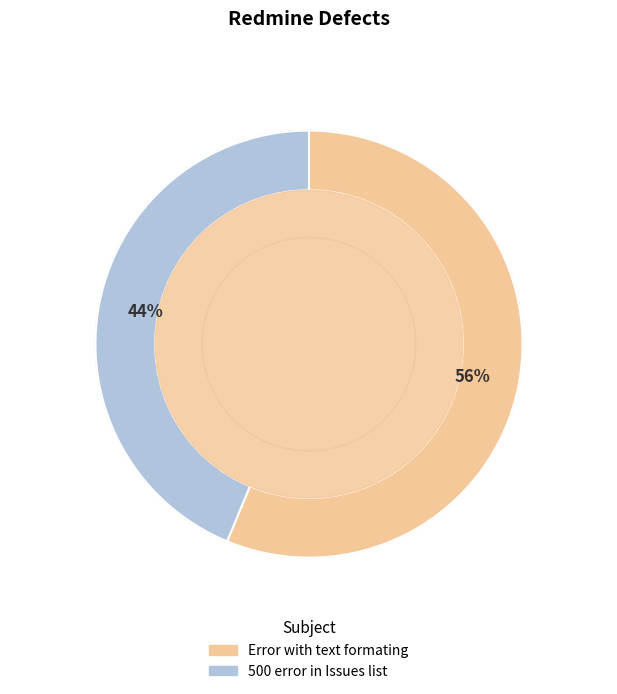

Count the number of slices in the pie.

2